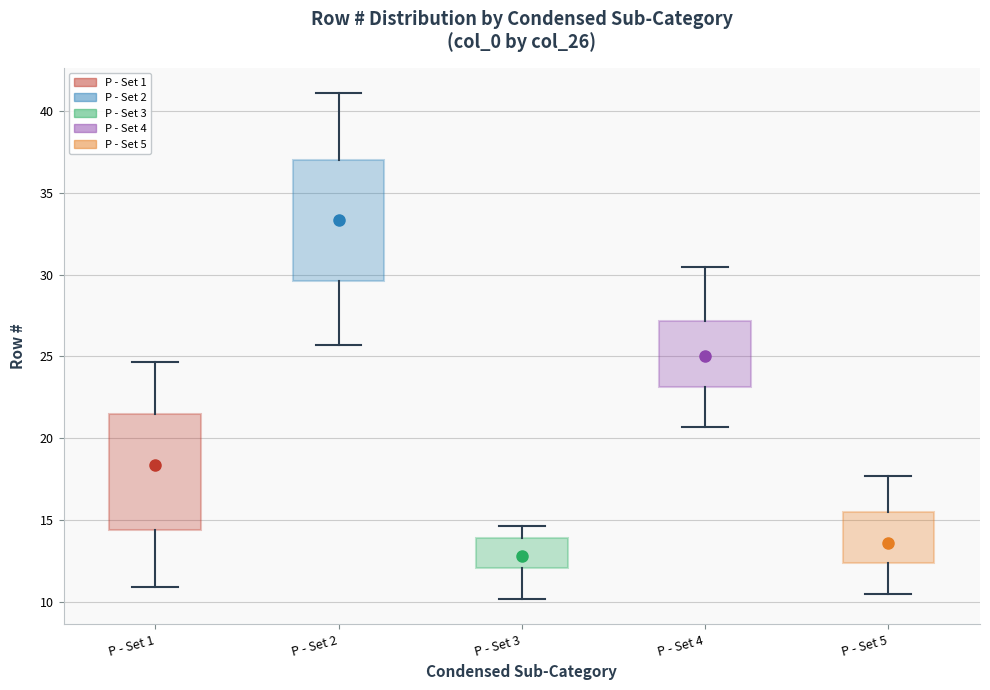

Where does the upper whisker of the box for P - Set 5 end on the y-axis? The values are not printed on the chart, so give them approximately, as read against the axis.

17.5